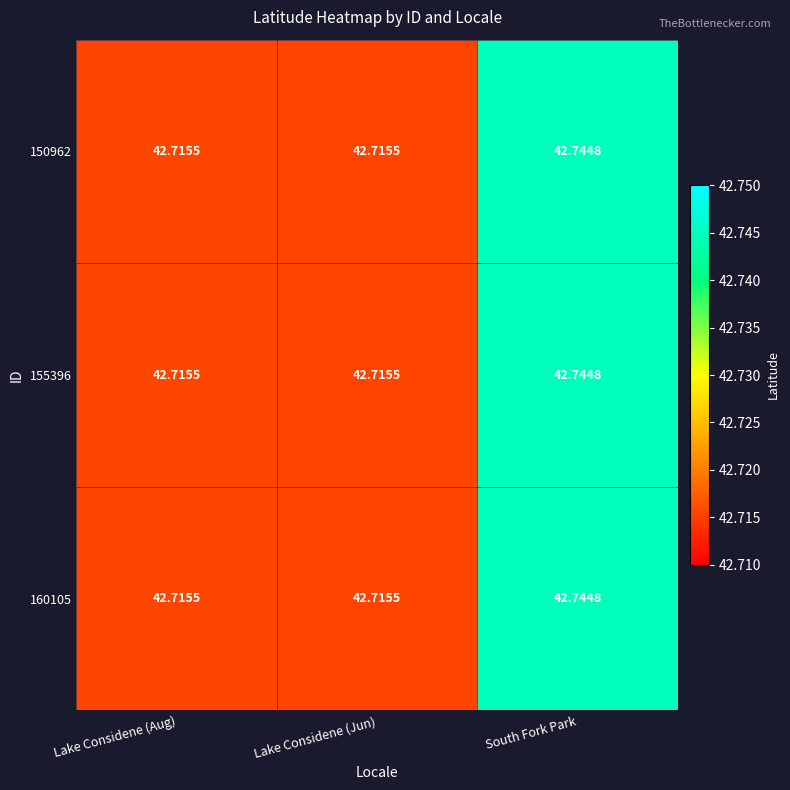

At which category is the sum across all series the highest?

South Fork Park